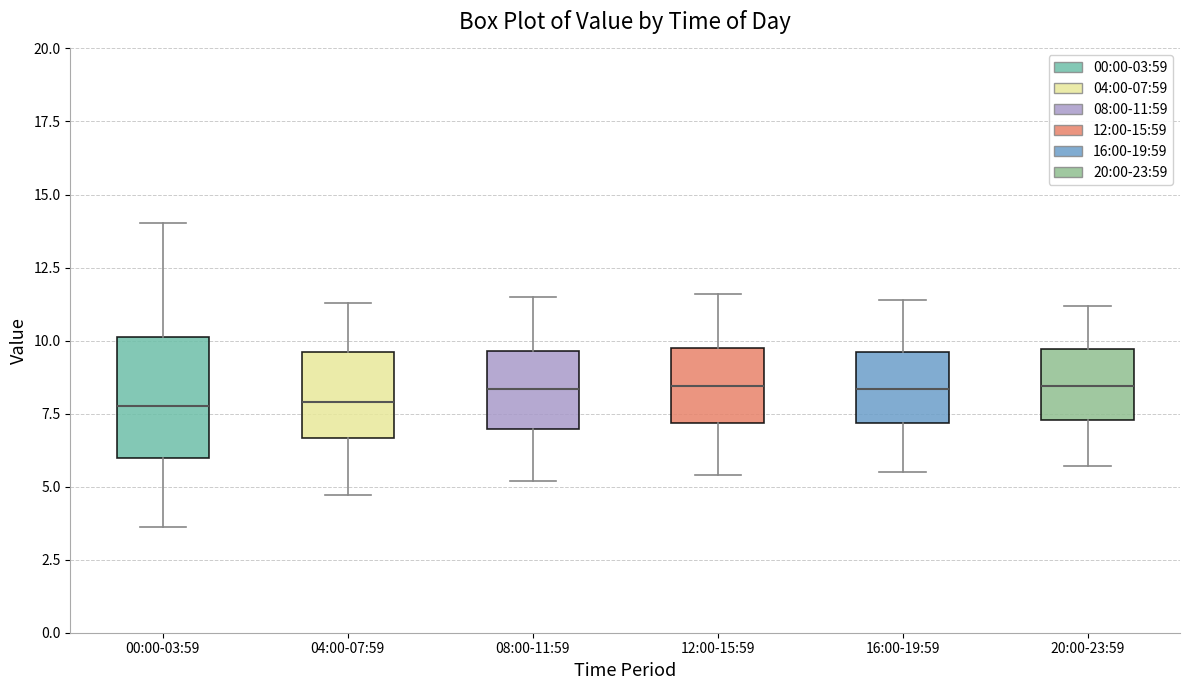

Reading left to right, read every box against the y-axis: the position of its median line, the range the box covers, and the ends of its whiskers. The values are not printed on the chart, so give them approximately, as read against the axis.

00:00-03:59: median 8.0, box 6.0 to 10.0, whiskers 3.5 to 14.0
04:00-07:59: median 8.0, box 6.5 to 9.5, whiskers 4.5 to 11.5
08:00-11:59: median 8.5, box 7.0 to 9.5, whiskers 5.0 to 11.5
12:00-15:59: median 8.5, box 7.0 to 10.0, whiskers 5.5 to 11.5
16:00-19:59: median 8.5, box 7.0 to 9.5, whiskers 5.5 to 11.5
20:00-23:59: median 8.5, box 7.5 to 9.5, whiskers 5.5 to 11.0